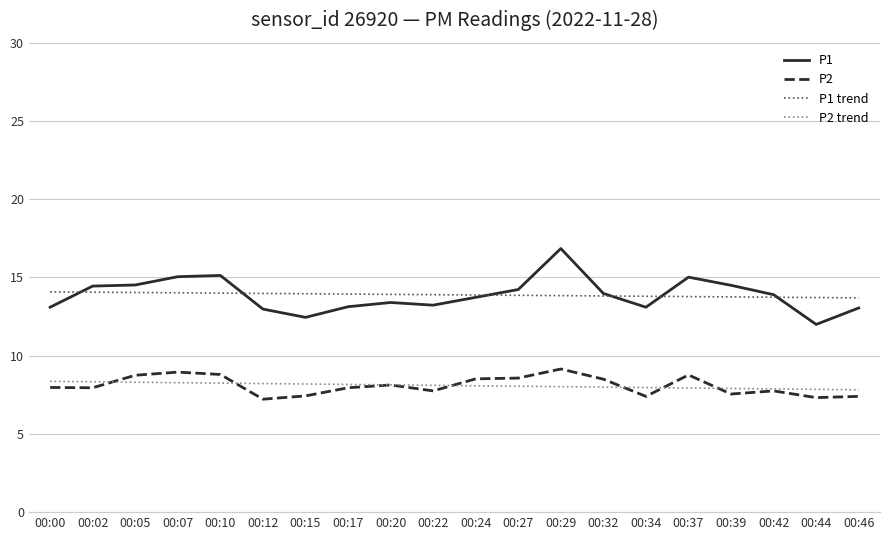

What is the total value across all series at 00:15?

42.0